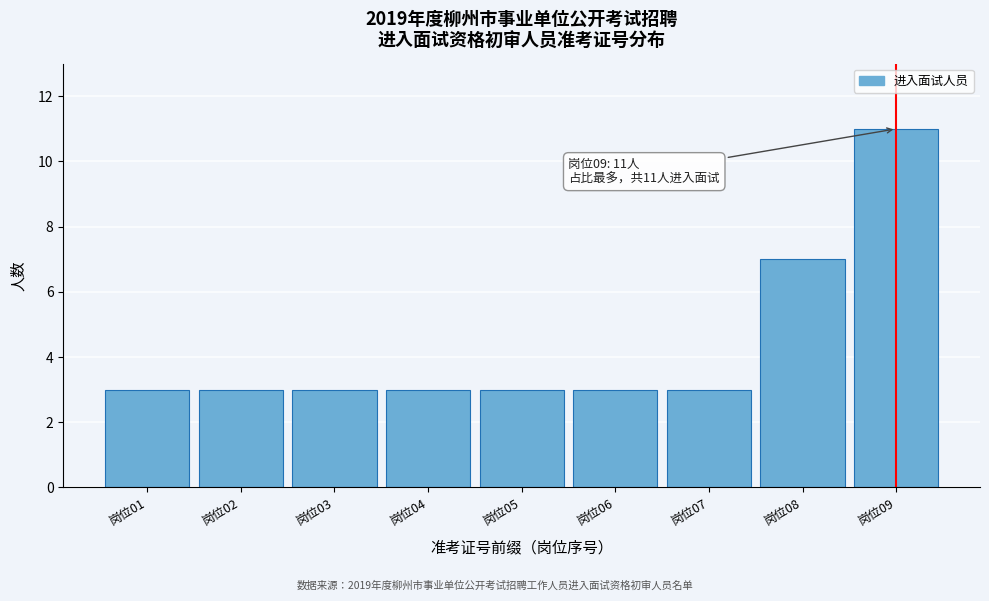

Reading right to left, list all the values displayed in this chart.

11	7	3	3	3	3	3	3	3